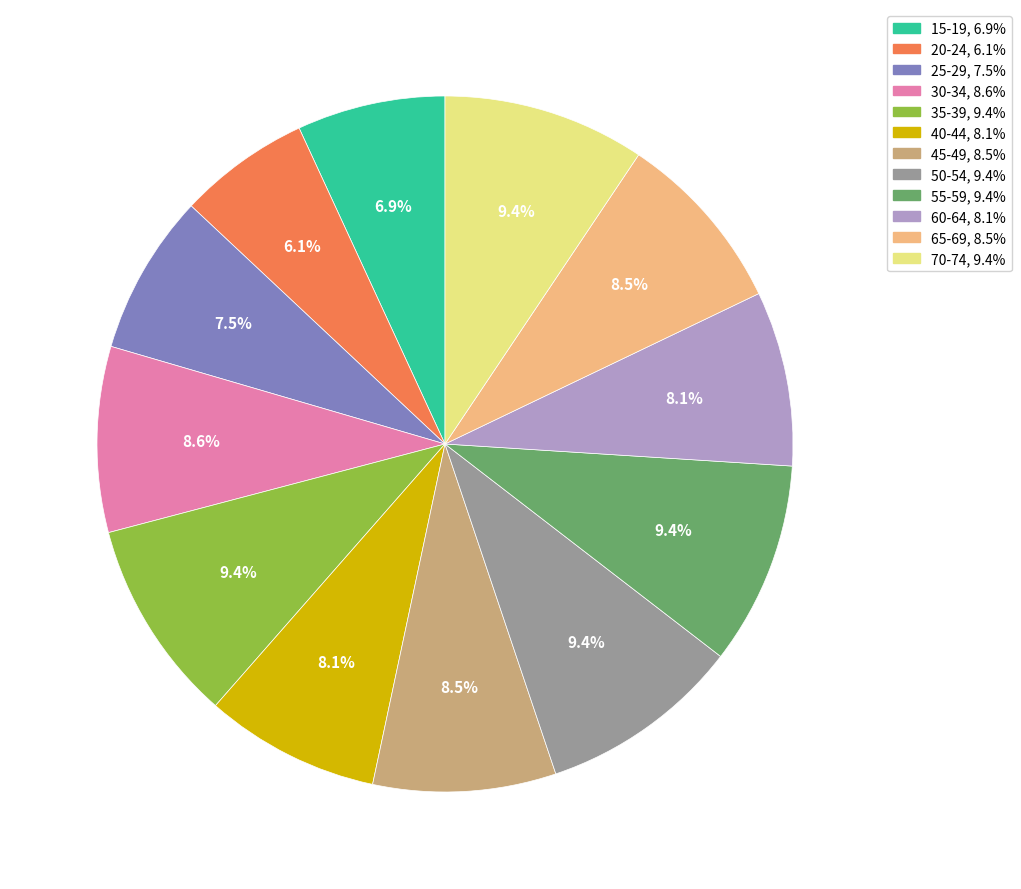

Does any single category account for the majority?

No